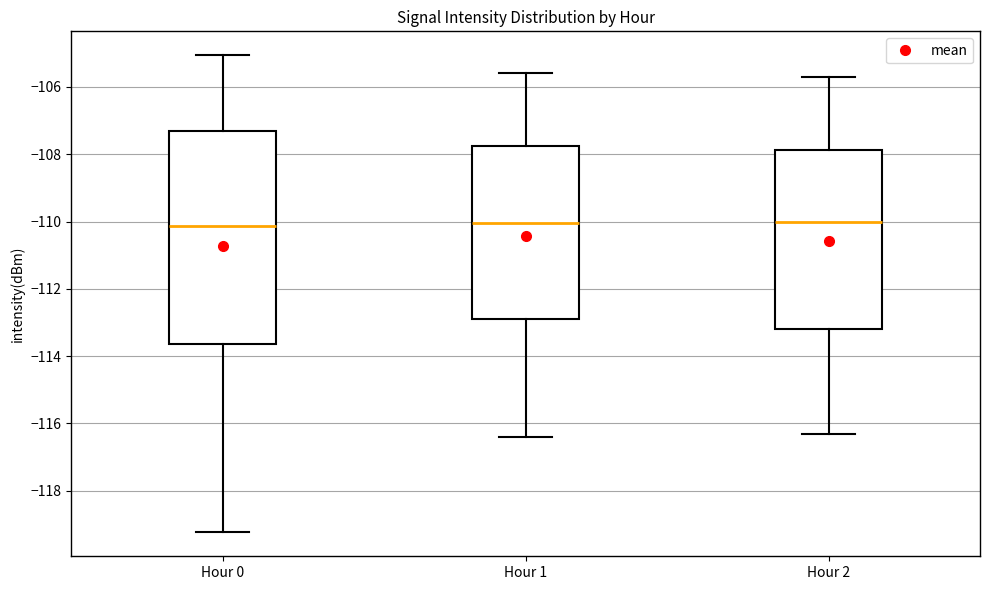

Reading left to right, transcribe this box plot: for each box, give where its median line is, the range the box spans, and where its two whiskers end, as read against the y-axis. The values are not printed on the chart, so give them approximately, as read against the axis.

Hour 0: median -110.2, box -113.6 to -107.4, whiskers -119.2 to -105.0
Hour 1: median -110.0, box -112.8 to -107.8, whiskers -116.4 to -105.6
Hour 2: median -110.0, box -113.2 to -107.8, whiskers -116.2 to -105.6